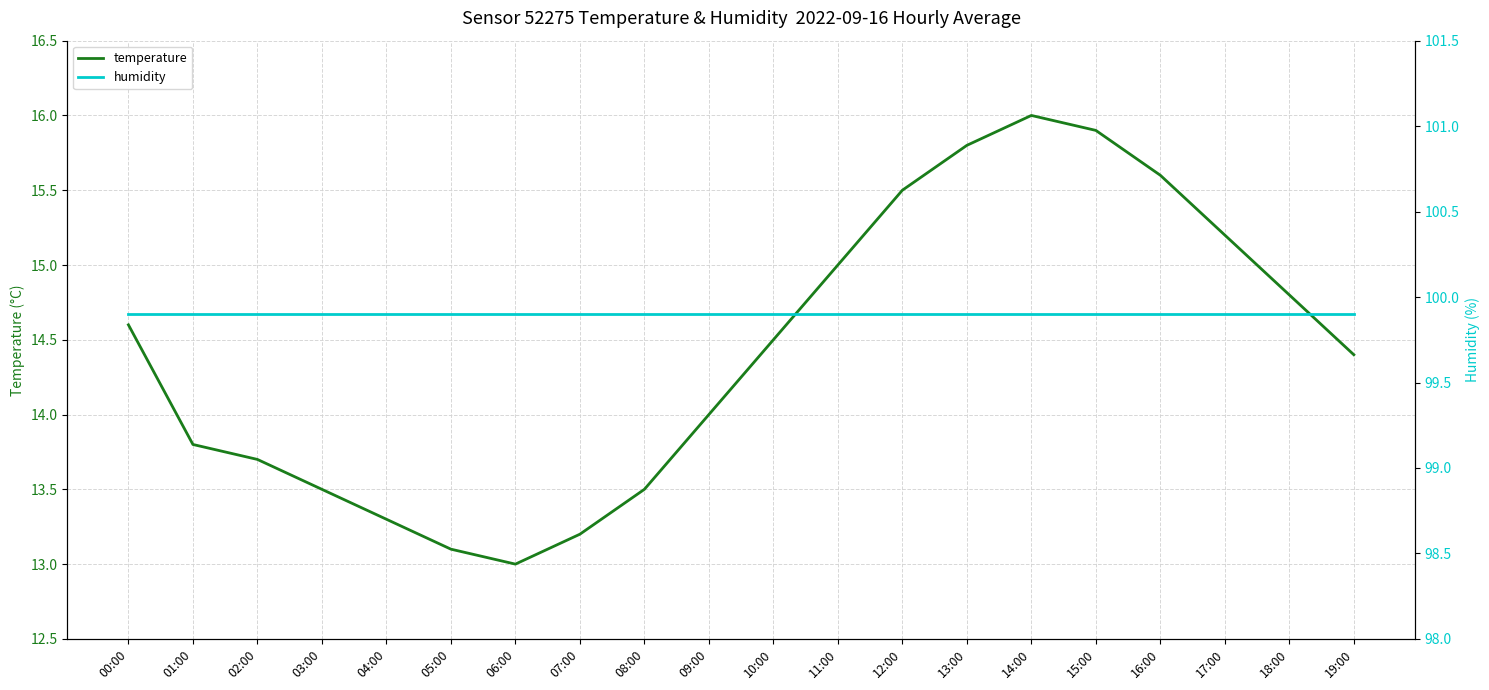

At which label does temperature reach its peak?

14:00